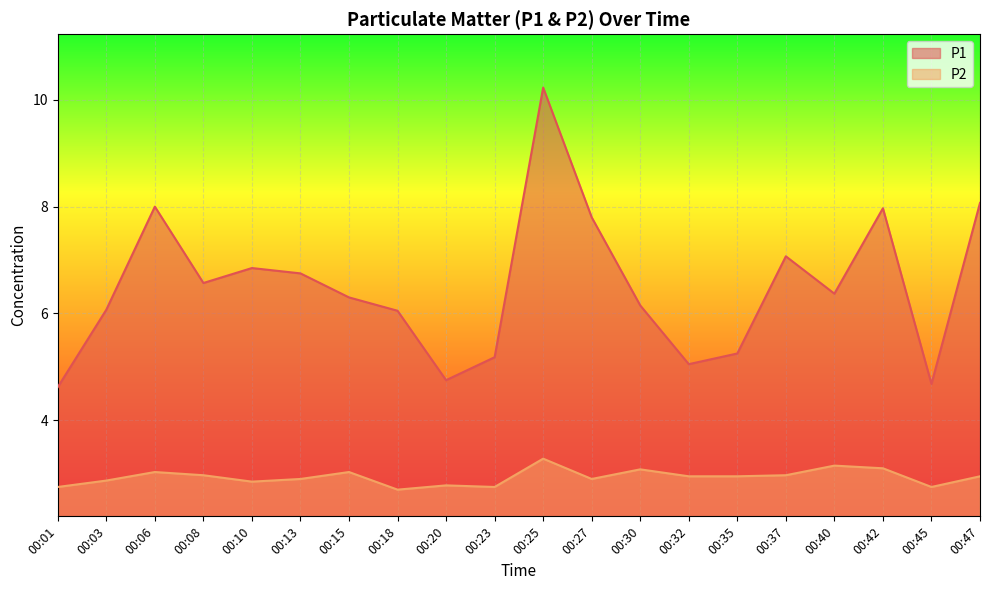

Rank the categories by P1 value from highest to lowest.

00:25, 00:47, 00:06, 00:42, 00:27, 00:37, 00:10, 00:13, 00:08, 00:40, 00:15, 00:30, 00:03, 00:18, 00:35, 00:23, 00:32, 00:20, 00:45, 00:01